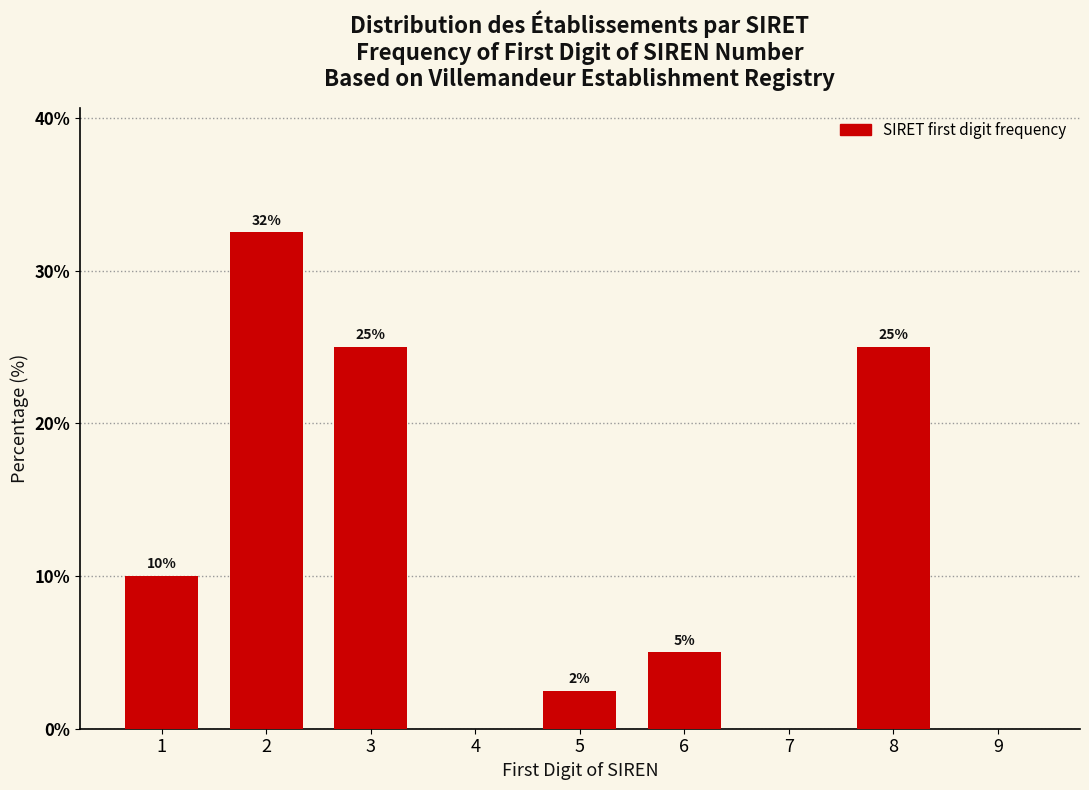

What is the change in value from 3 to 9?

-25.0